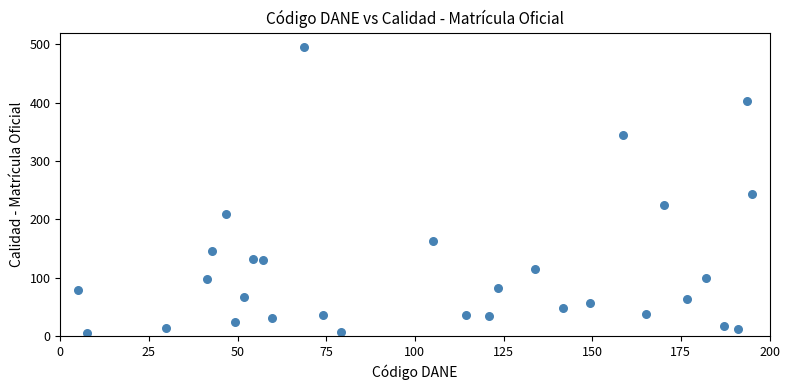

What Y value in the scatter plot is closest to 250?

243.8